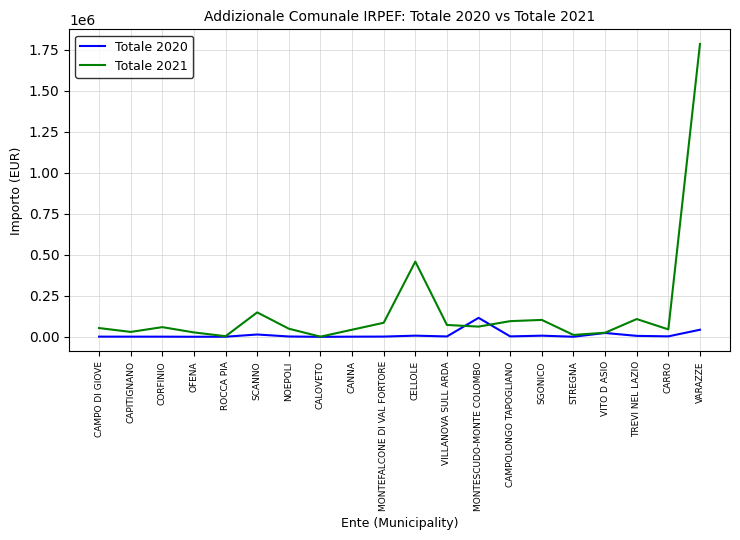

Rank the series at SGONICO from lowest to highest value.

Totale 2020, Totale 2021